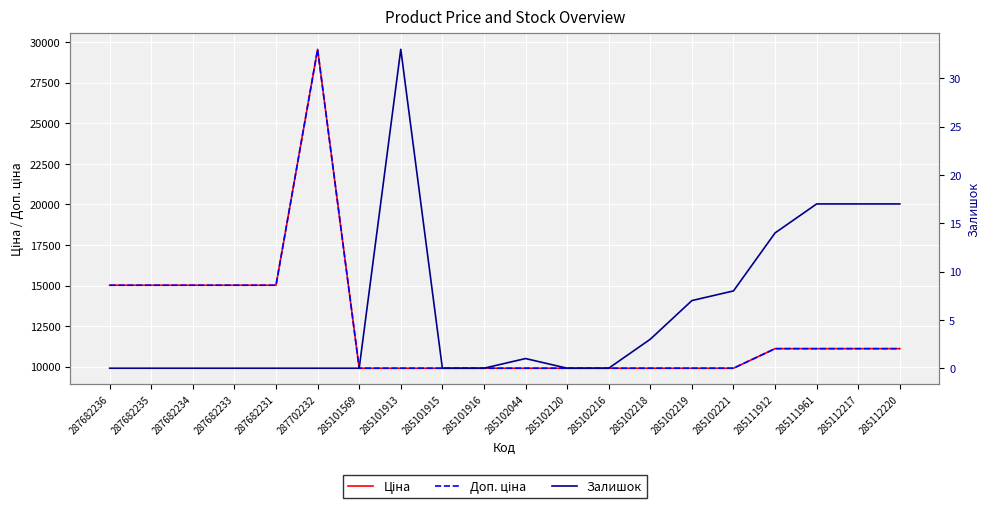

How many categories are shown in the chart?

20